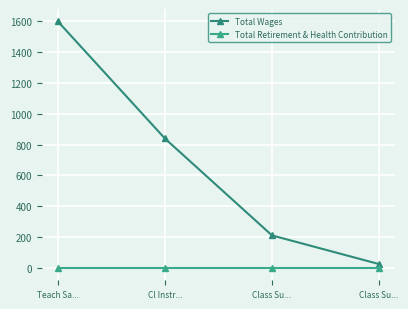

How many series are shown in this chart?

2